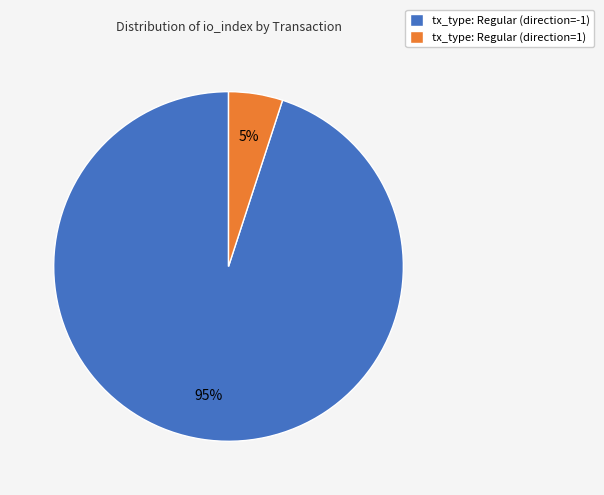

What percentage is the tx_type: Regular (direction=1) slice, to the nearest percent?

5%